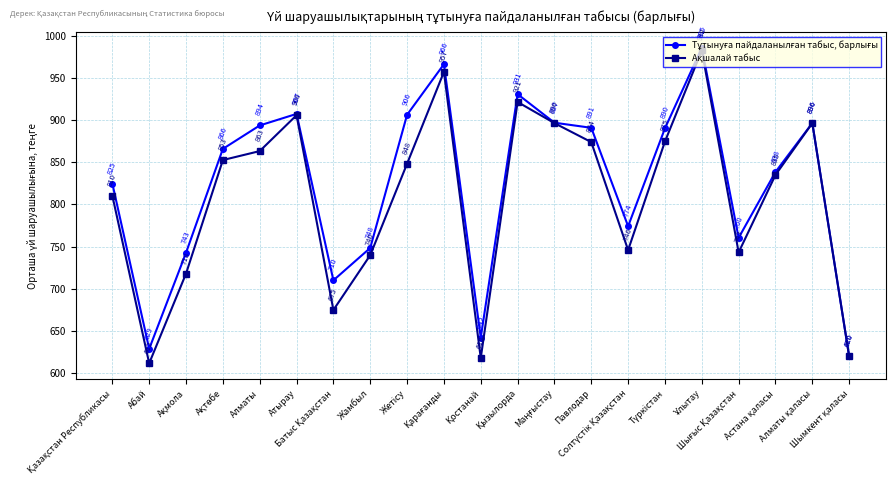

At how many categories does at least one series exceed 623?

20